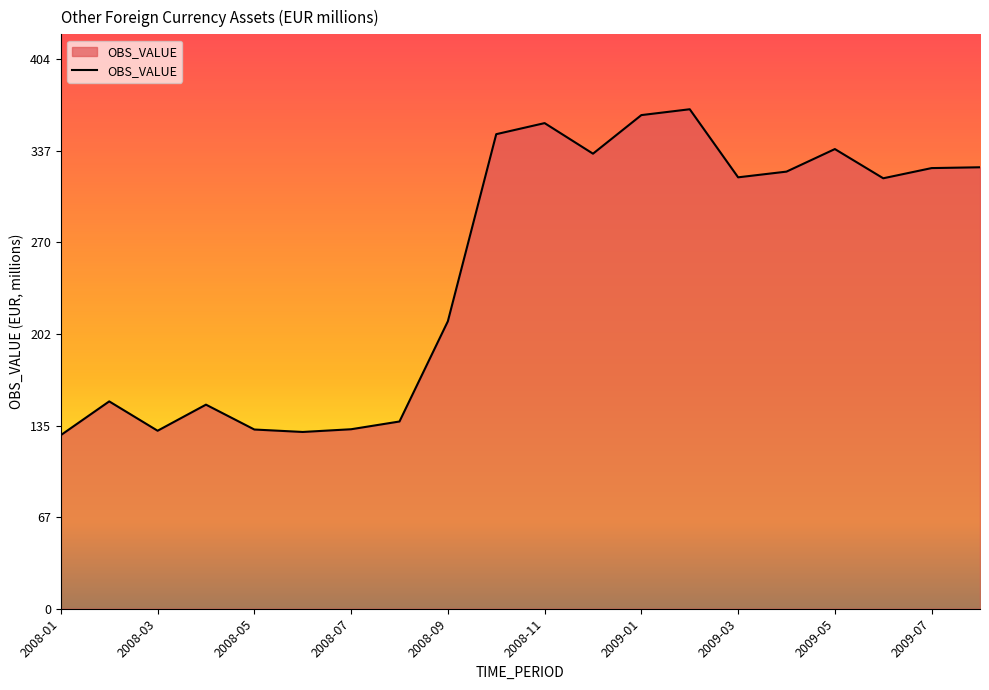

How many lines are shown in the chart?

1